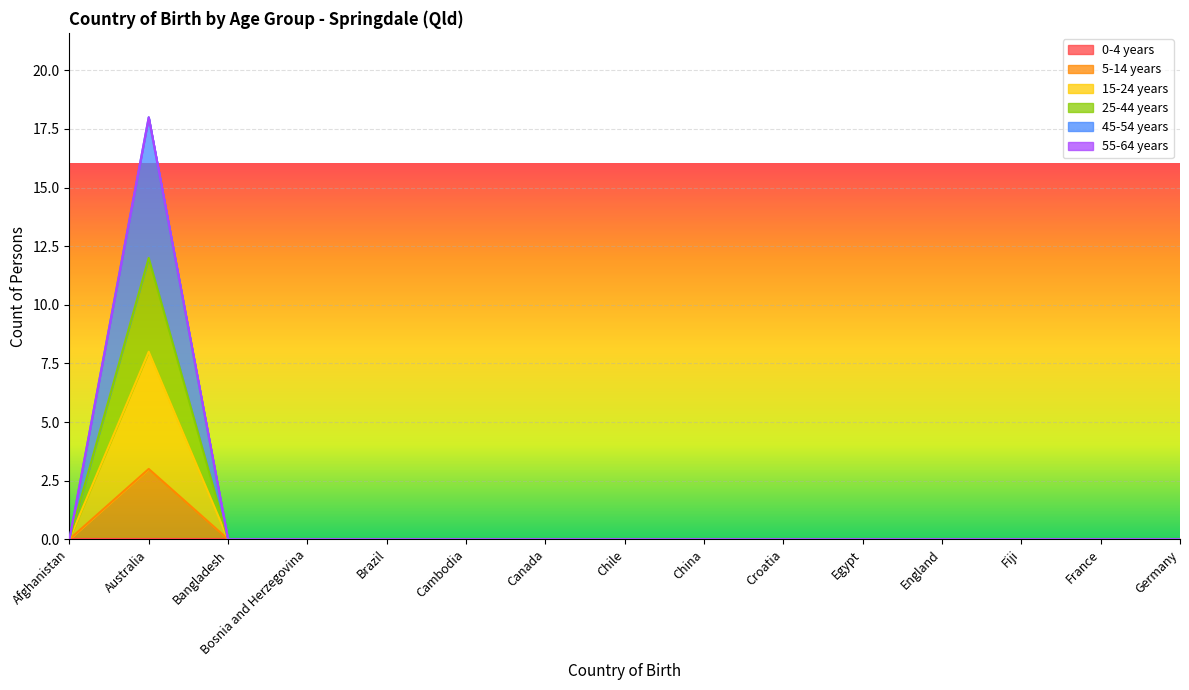

How many data points in 45-54 years are above 0?

1